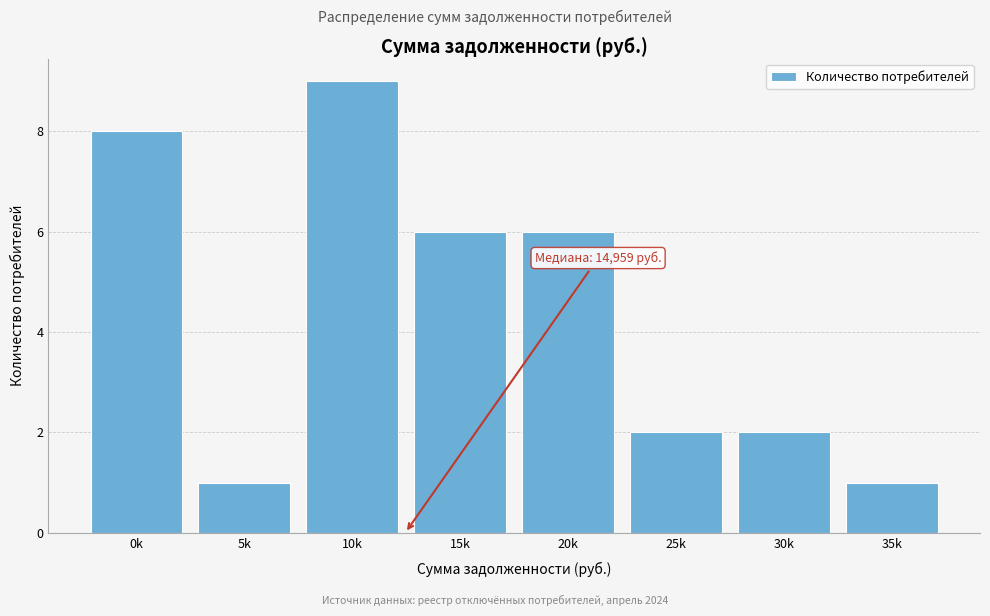

Reading right to left, extract all data points from this chart.

35k=1	30k=2	25k=2	20k=6	15k=6	10k=9	5k=1	0k=8